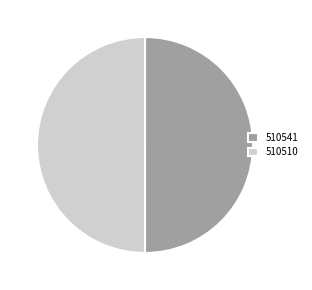

Approximately how many times larger is the value at 510541 compared to 510510?

1.0